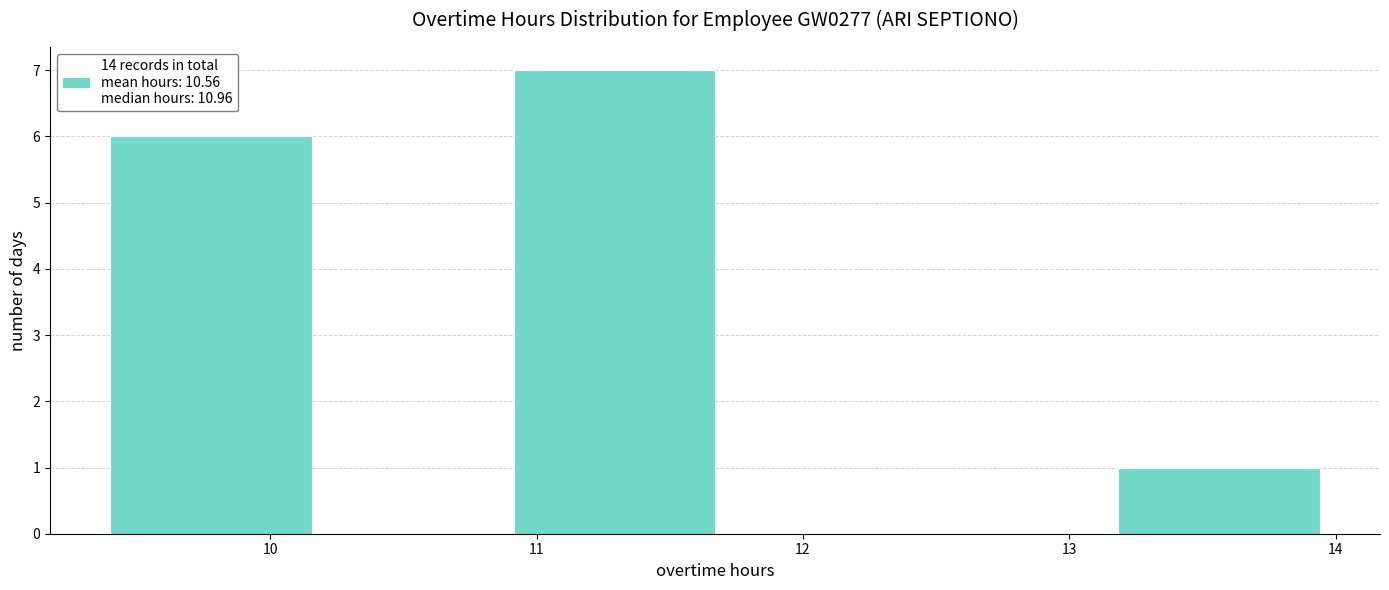

Reading left to right, list every bar in this chart as the range it spans on the x-axis followed by its height. Neither the bar edges nor the heights are printed on the chart, so give them approximately, as read against the axes.

9.4 to 10.2: 6
10.2 to 10.9: 0
10.9 to 11.7: 7
11.7 to 12.4: 0
12.4 to 13.2: 0
13.2 to 13.9: 1